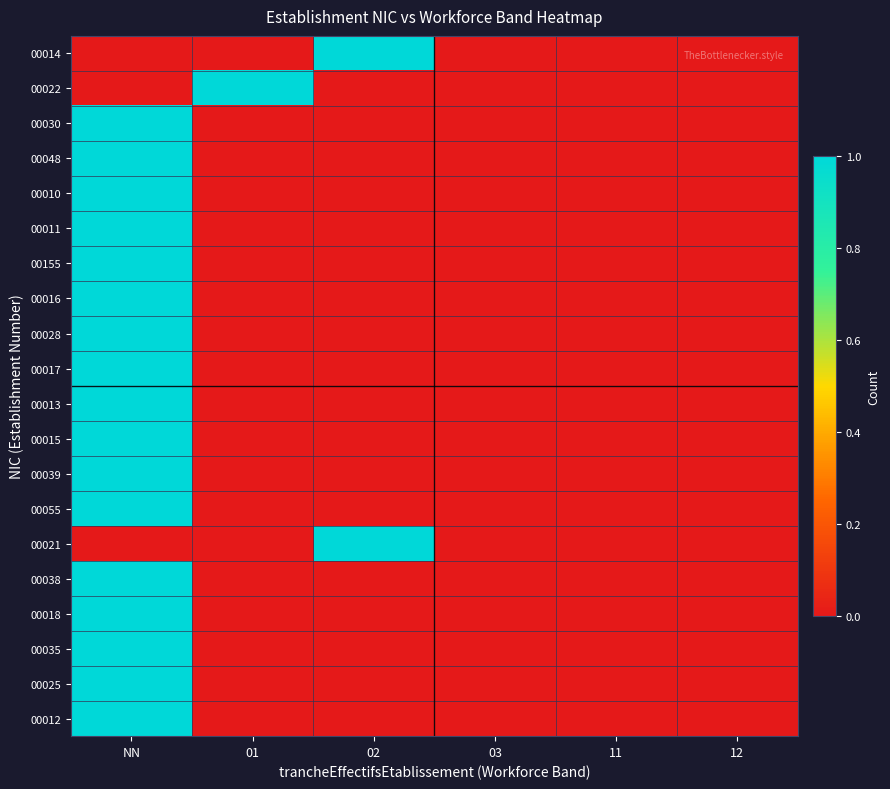

Reading left to right, extract all data points from this chart.

00014: NN=0	01=0	02=1	03=0	11=0	12=0
00022: NN=0	01=1	02=0	03=0	11=0	12=0
00030: NN=1	01=0	02=0	03=0	11=0	12=0
00048: NN=1	01=0	02=0	03=0	11=0	12=0
00010: NN=1	01=0	02=0	03=0	11=0	12=0
00011: NN=1	01=0	02=0	03=0	11=0	12=0
00155: NN=1	01=0	02=0	03=0	11=0	12=0
00016: NN=1	01=0	02=0	03=0	11=0	12=0
00028: NN=1	01=0	02=0	03=0	11=0	12=0
00017: NN=1	01=0	02=0	03=0	11=0	12=0
00013: NN=1	01=0	02=0	03=0	11=0	12=0
00015: NN=1	01=0	02=0	03=0	11=0	12=0
00039: NN=1	01=0	02=0	03=0	11=0	12=0
00055: NN=1	01=0	02=0	03=0	11=0	12=0
00021: NN=0	01=0	02=1	03=0	11=0	12=0
00038: NN=1	01=0	02=0	03=0	11=0	12=0
00018: NN=1	01=0	02=0	03=0	11=0	12=0
00035: NN=1	01=0	02=0	03=0	11=0	12=0
00025: NN=1	01=0	02=0	03=0	11=0	12=0
00012: NN=1	01=0	02=0	03=0	11=0	12=0